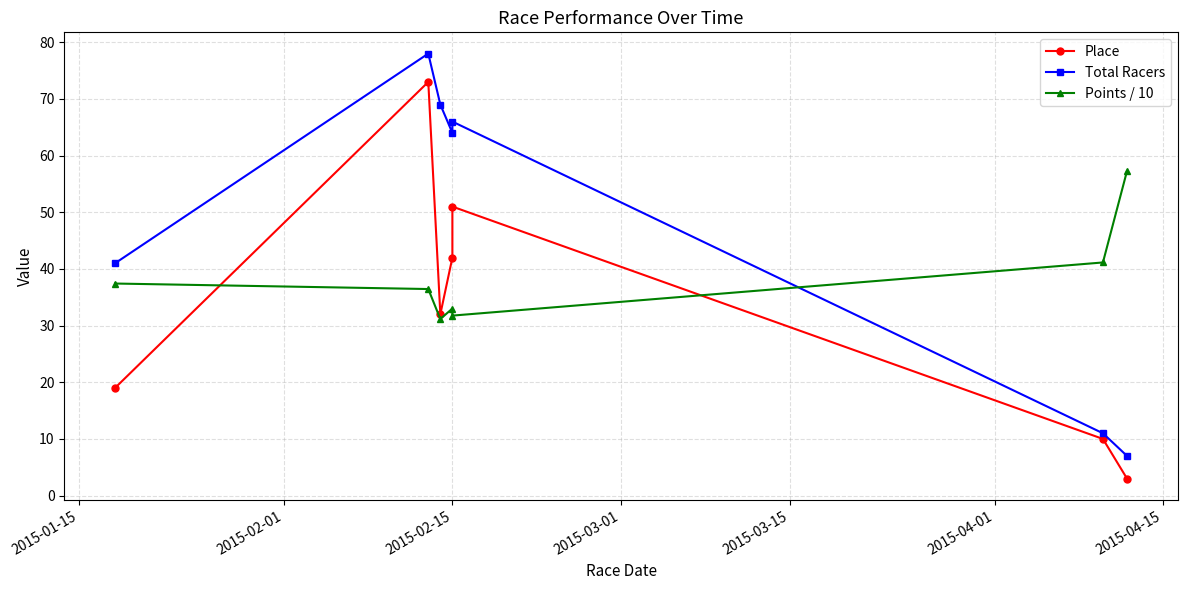

Which series has the largest range (max minus min)?

Total Racers